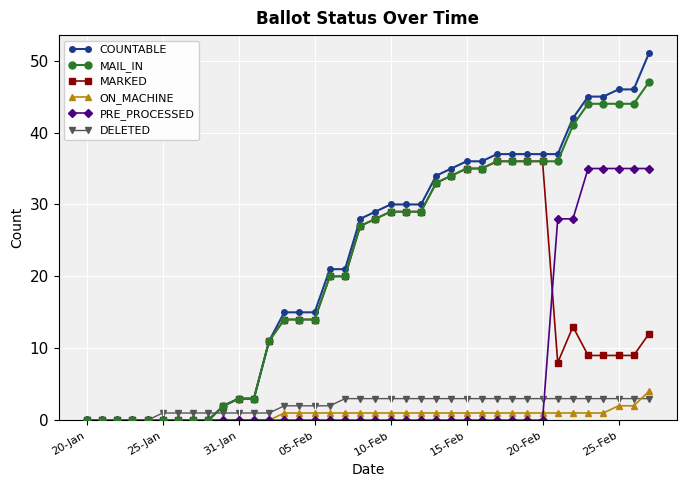

What is the maximum value for MARKED?

36